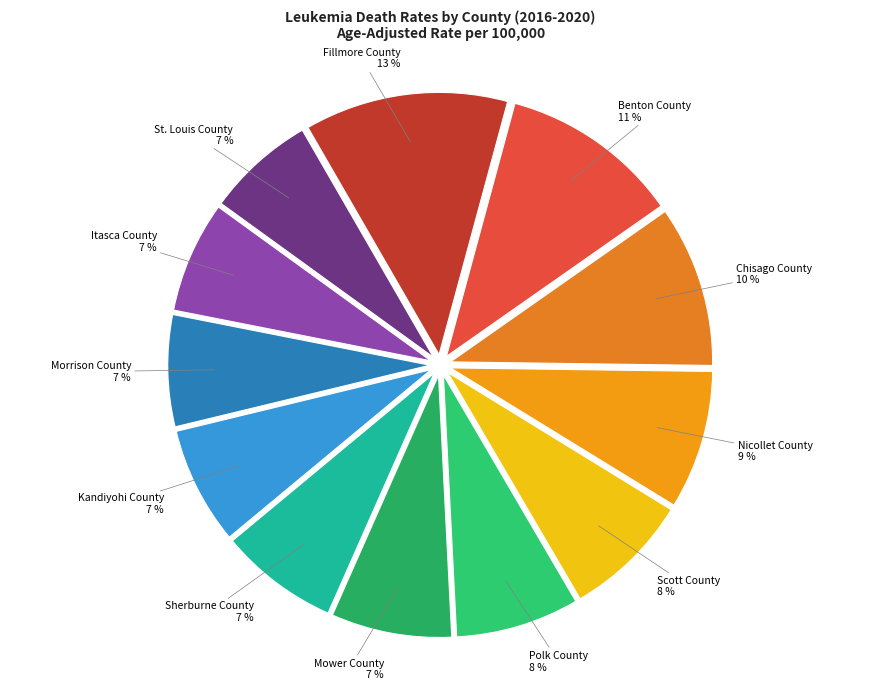

Which category has the biggest portion of the pie?

Fillmore County